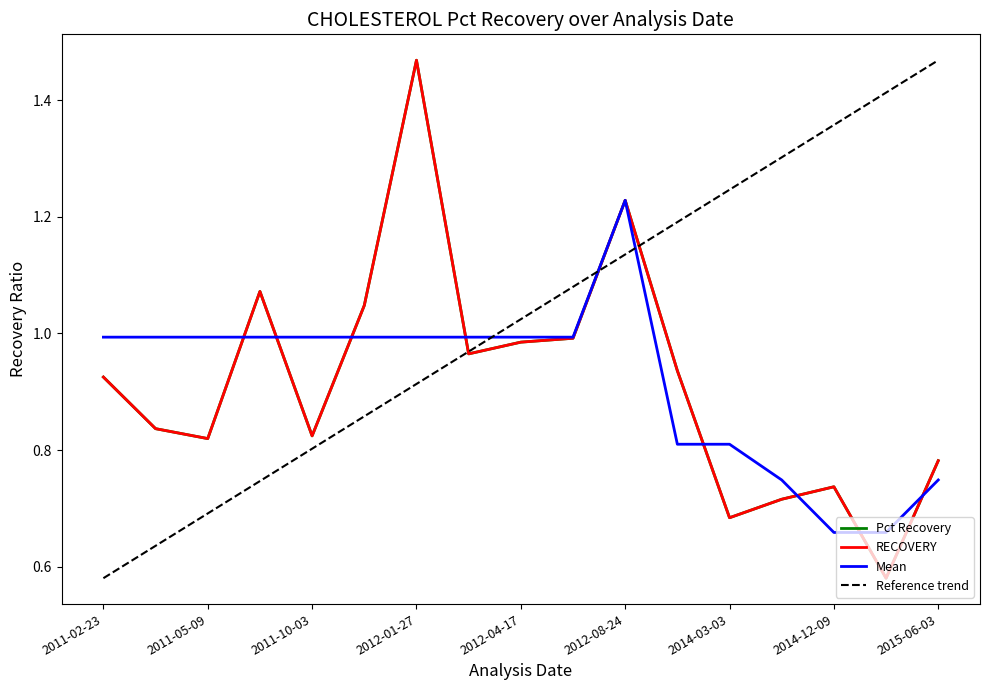

Which series has the largest total across all categories?

Reference trend